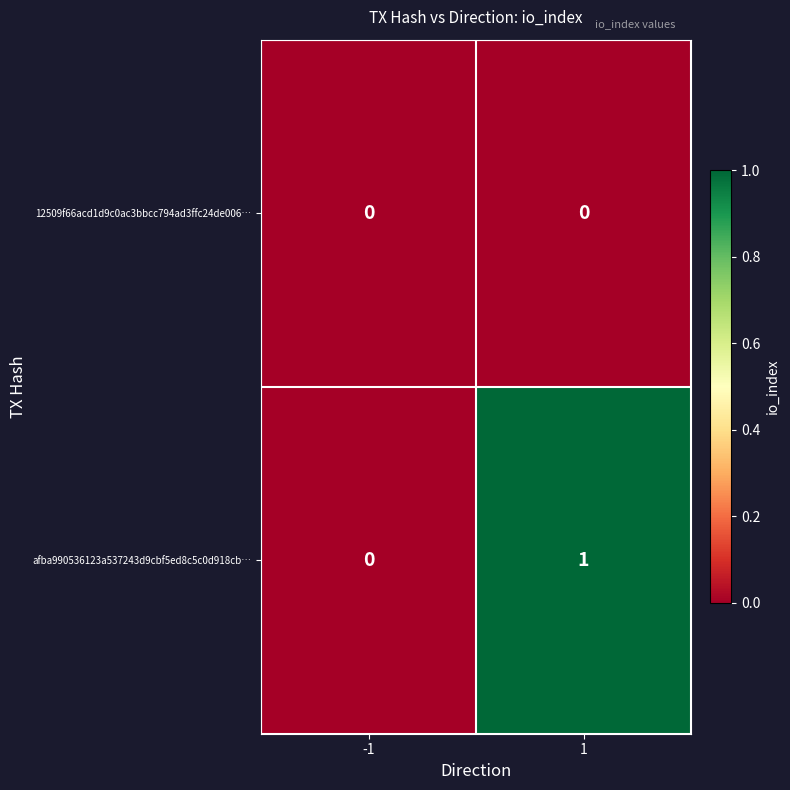

Between -1 and 1, which series saw the biggest shift?

afba990536123a537243d9cbf5ed8c5c0d918cb…